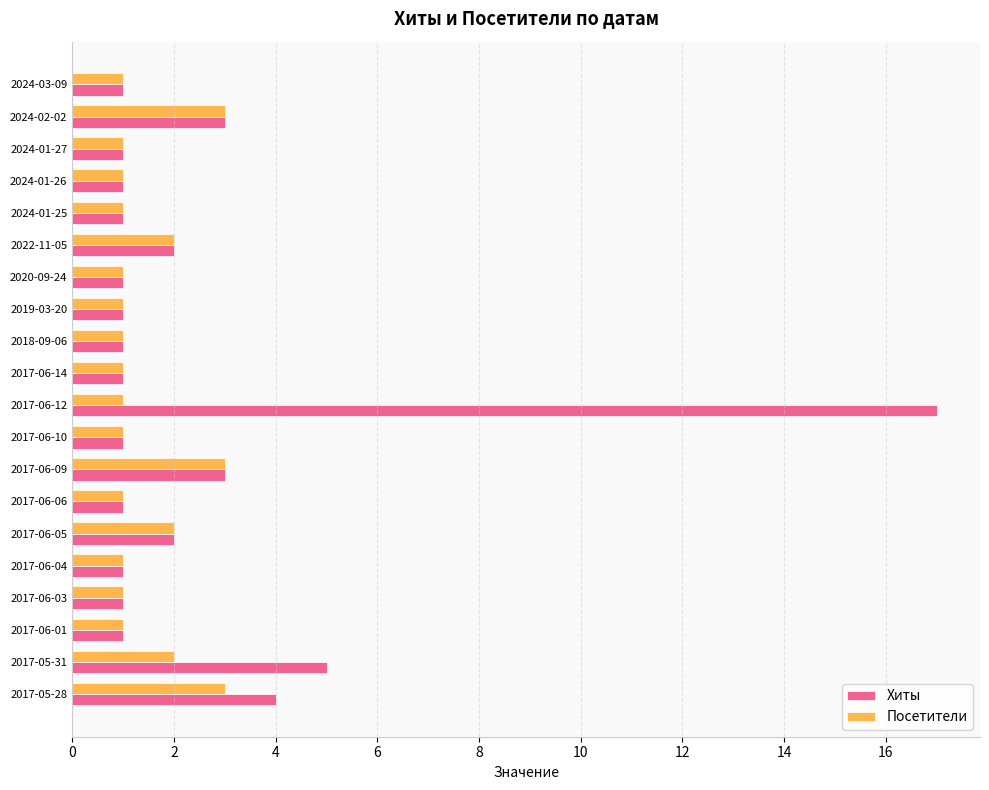

At which category is the sum across all series the highest?

2017-06-12